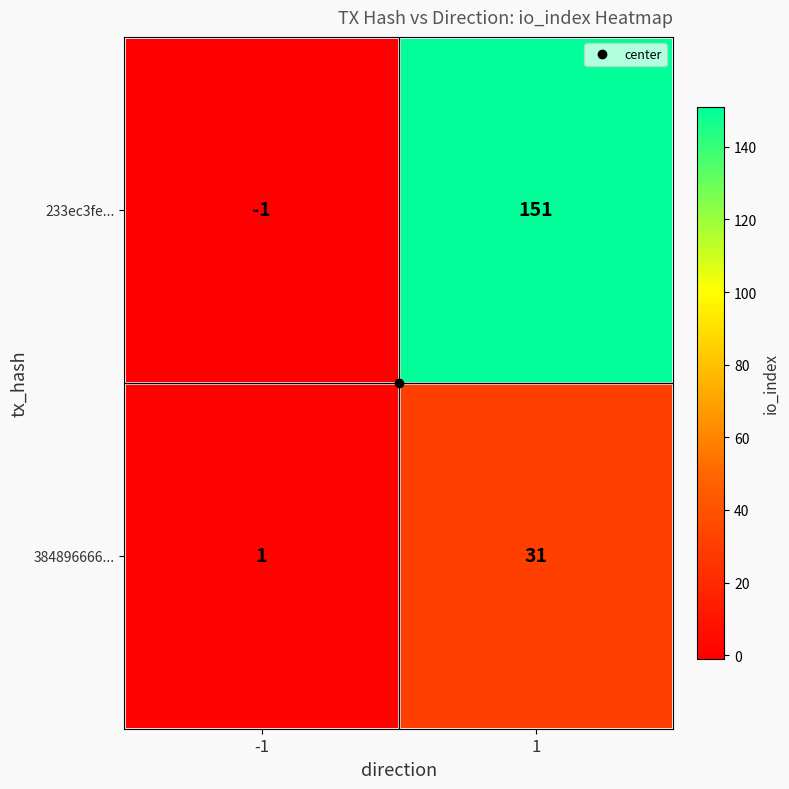

Which label corresponds to the smallest value in the chart?

-1